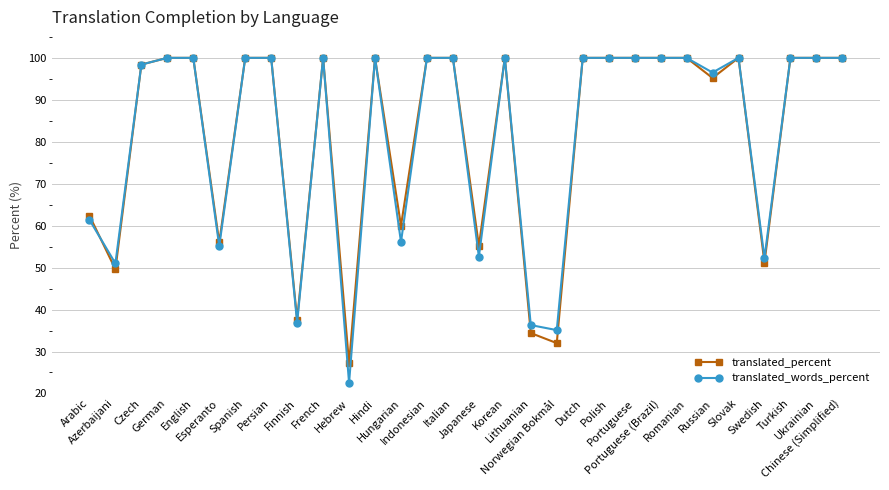

What is the total value across all series at Spanish?

200.0